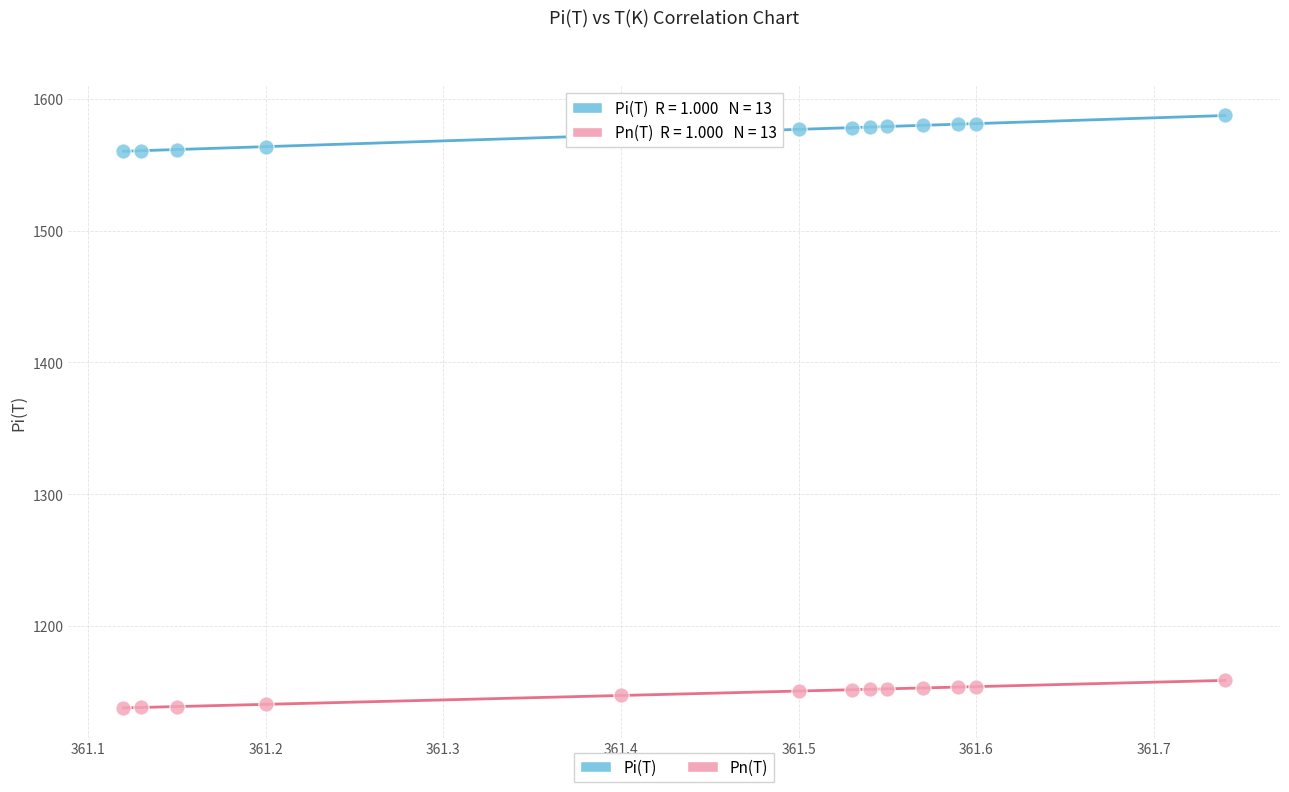

What are all the series names shown in the legend?

Pi(T), Pn(T)